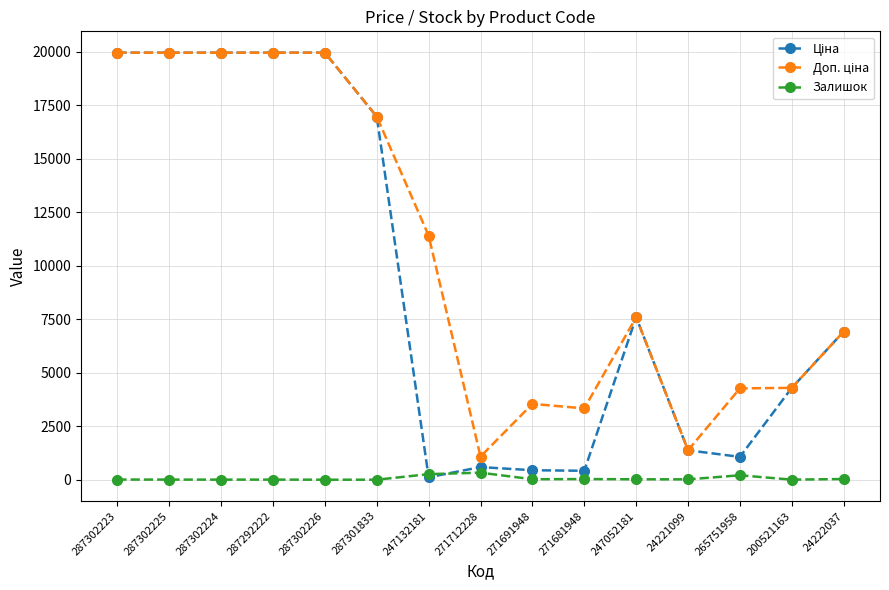

The Залишок series shows 20.0 at 247052181. True or false?

True